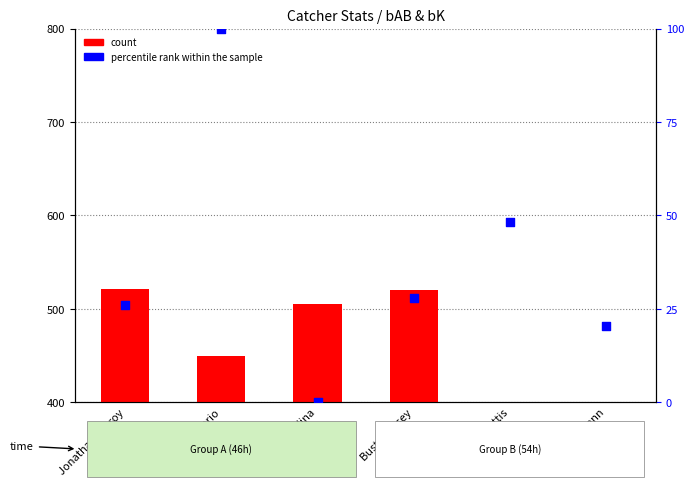

Which series reaches the minimum Y coordinate?

percentile rank within the sample